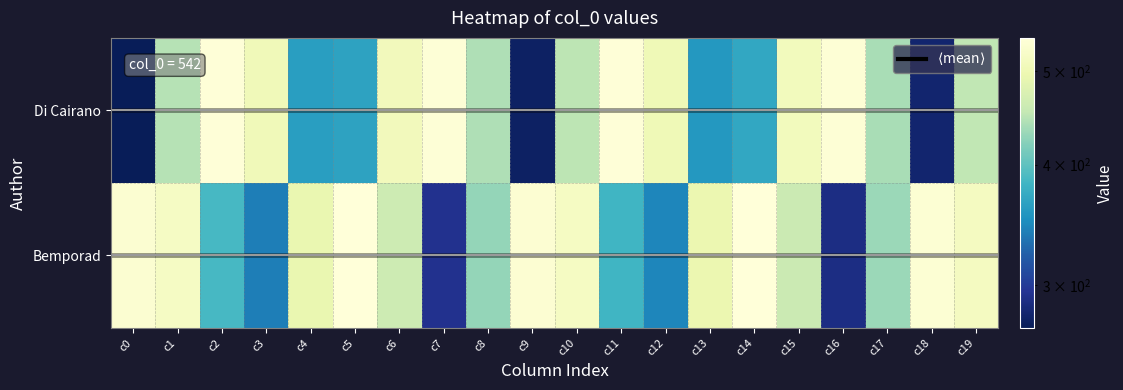

Which series has the widest spread of values?

Di Cairano